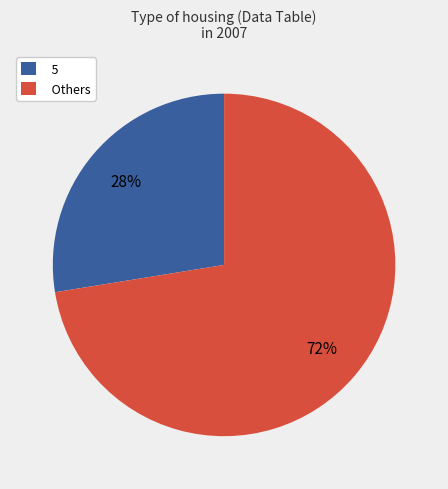

Count the number of slices in the pie.

2